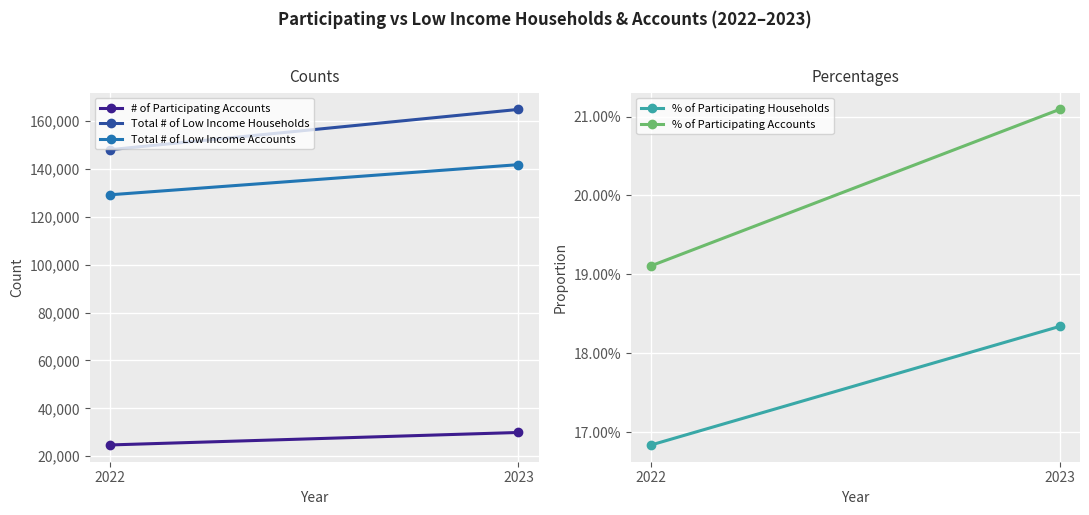

At 2023, list the series in order from largest to smallest.

Total # of Low Income Households, Total # of Low Income Accounts, # of Participating Accounts, % of Participating Accounts, % of Participating Households